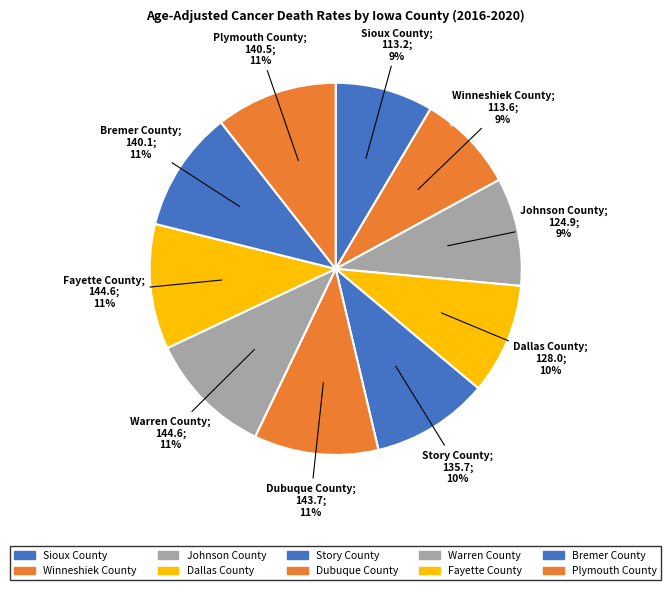

Combined, do Dallas County and Dubuque County account for over 50%?

No